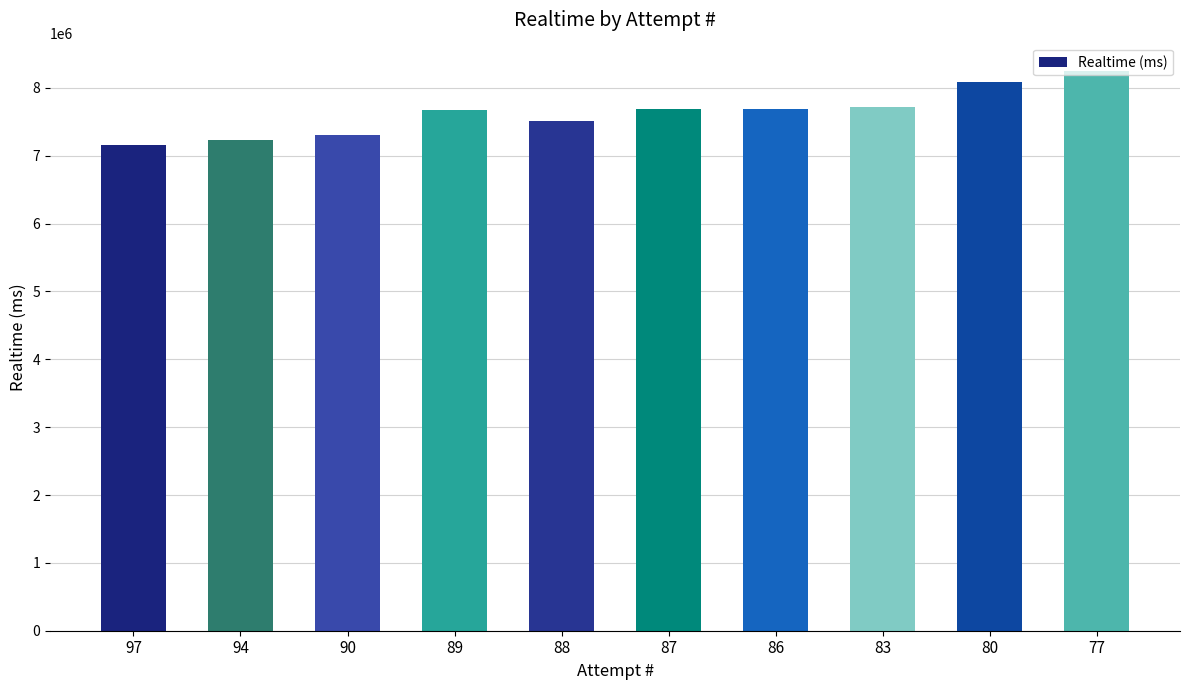

Are the bars horizontal?

No